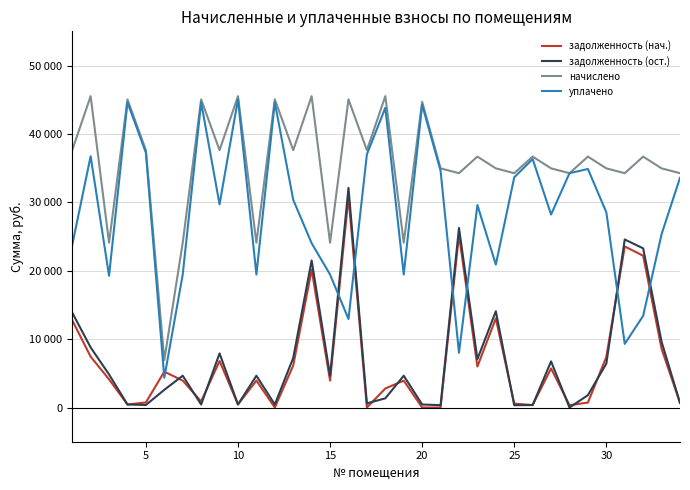

List the series in order of their peak value, highest first.

начислено, уплачено, задолженность (ост.), задолженность (нач.)